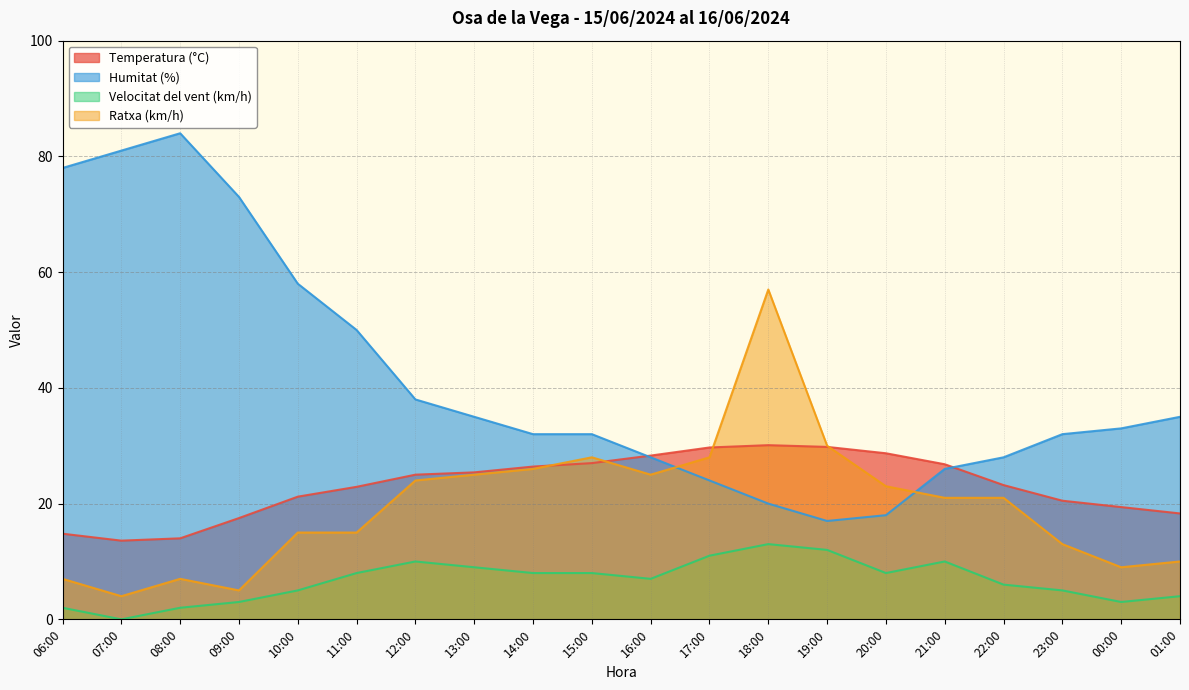

The value of Temperatura (°C) at 19:00 is 45.1. True or false?

False